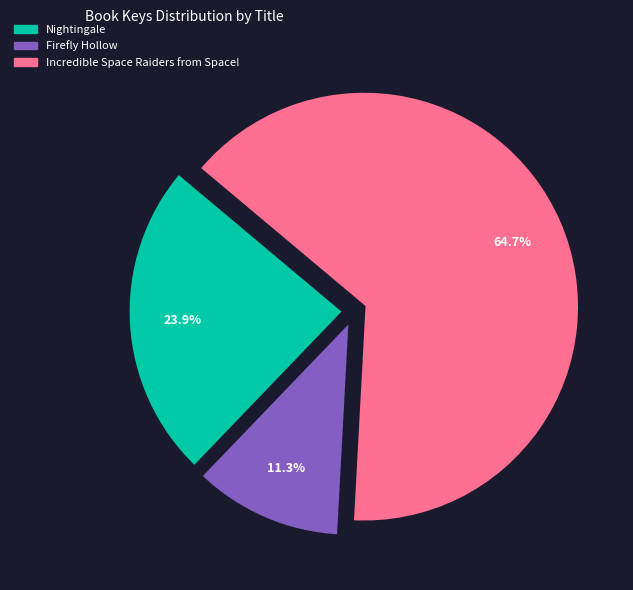

To the nearest percent, what is the difference between the Incredible Space Raiders from Space! and Firefly Hollow slice percentages?

53%